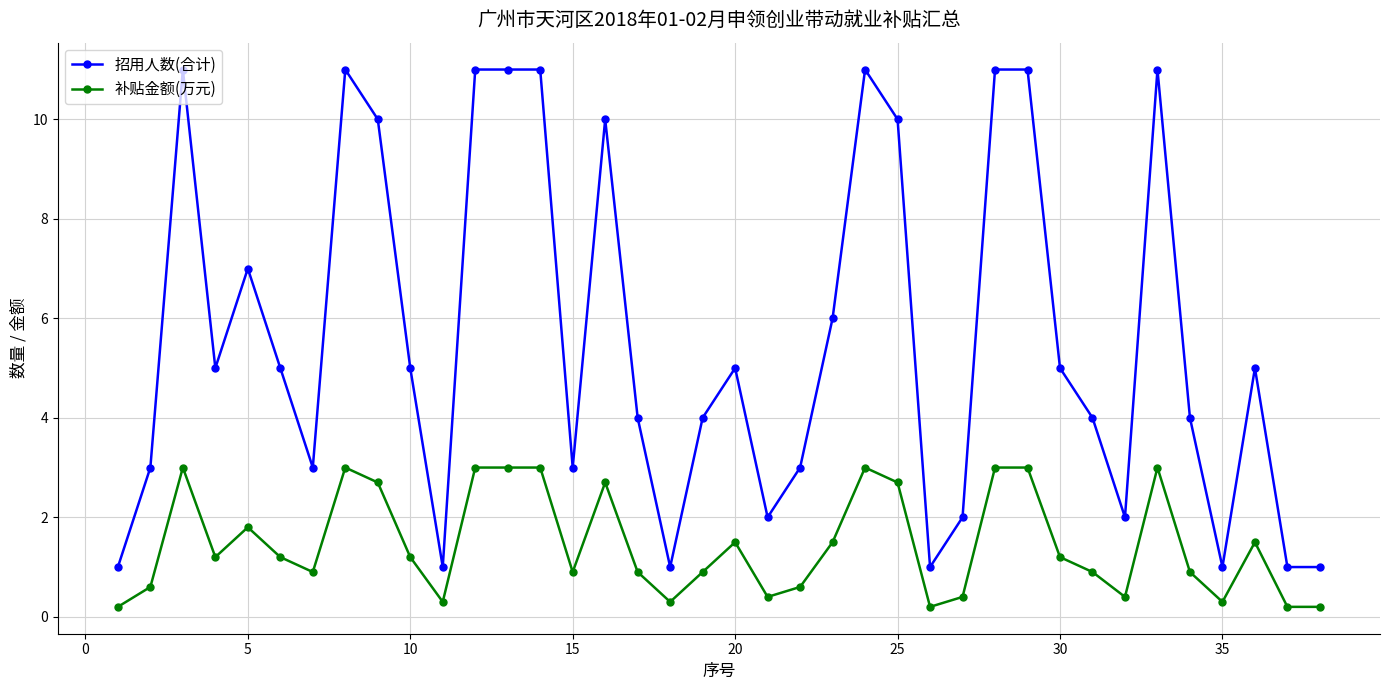

What is the average value of the 招用人数(合计) series?

5.6